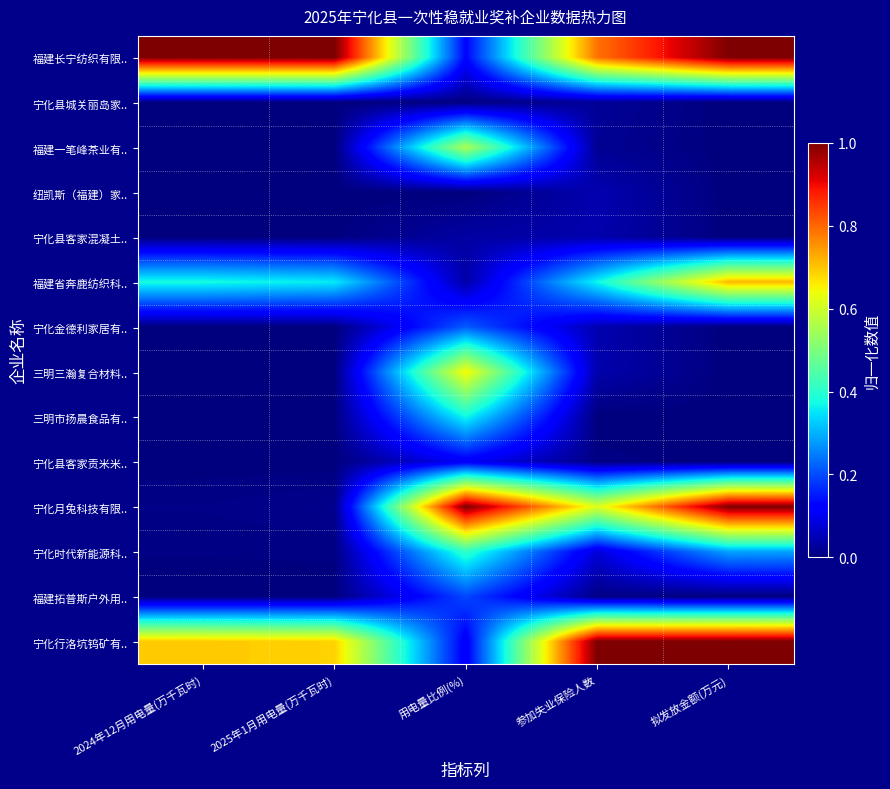

Rank the series at 拟发放金额(万元) from highest to lowest value.

福建长宁纺织有限.., 宁化月兔科技有限.., 宁化行洛坑钨矿有.., 福建省奔鹿纺织科.., 宁化时代新能源科.., 宁化县城关丽岛家.., 福建一笔峰茶业有.., 纽凯斯（福建）家.., 宁化县客家混凝土.., 宁化金德利家居有.., 三明三瀚复合材料.., 三明市扬晨食品有.., 宁化县客家贡米米.., 福建拓普斯户外用..